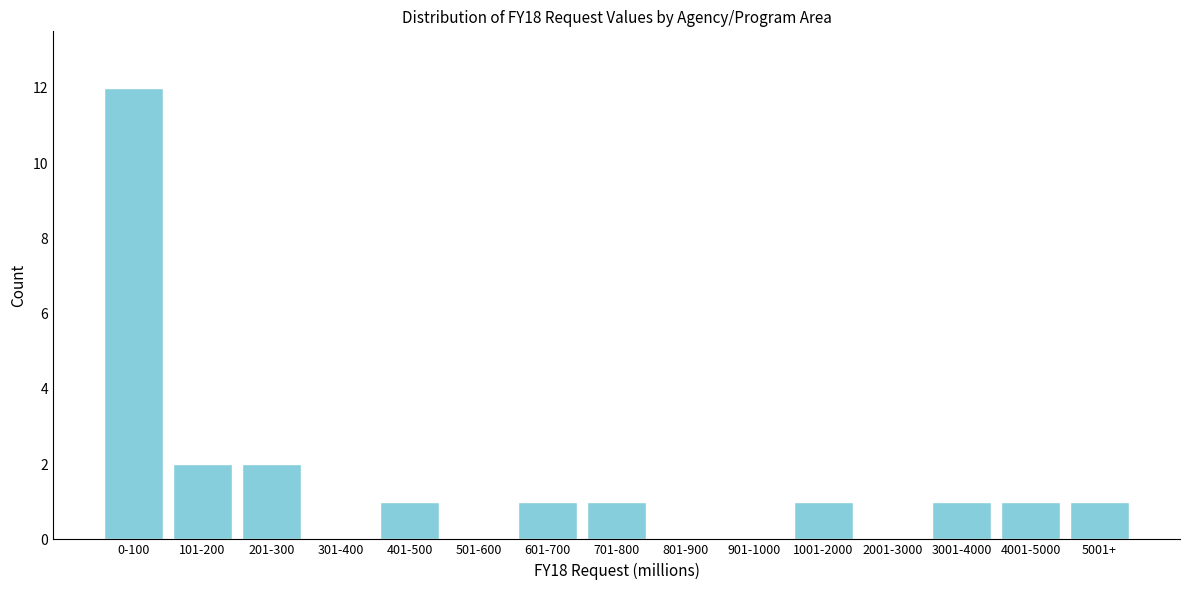

Reading right to left, list all the values displayed in this chart.

5001+=1	4001-5000=1	3001-4000=1	2001-3000=0	1001-2000=1	901-1000=0	801-900=0	701-800=1	601-700=1	501-600=0	401-500=1	301-400=0	201-300=2	101-200=2	0-100=12